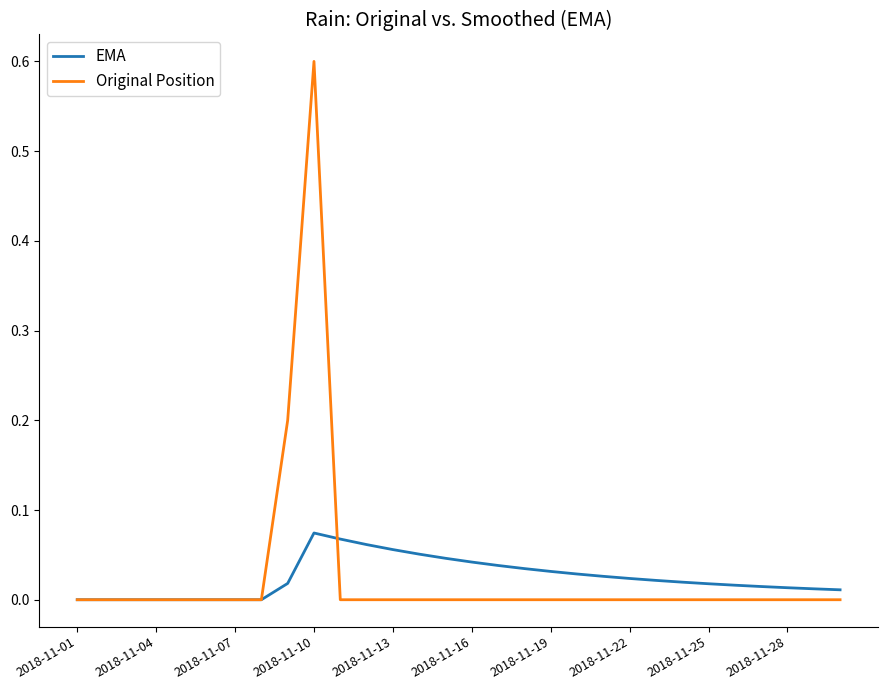

After their last crossing, which series has the higher values: Original Position or EMA?

EMA